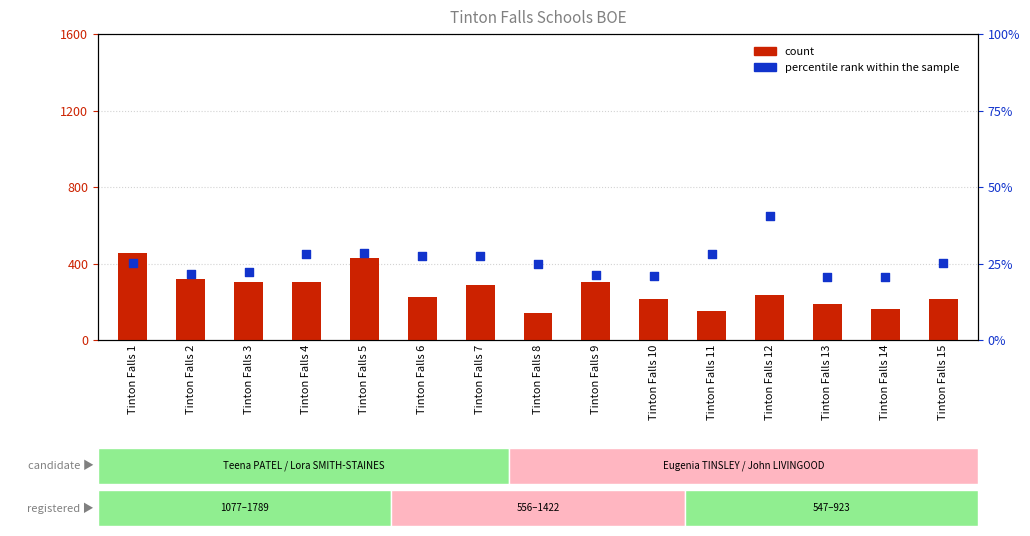

At how many categories does at least one series exceed 172?

12